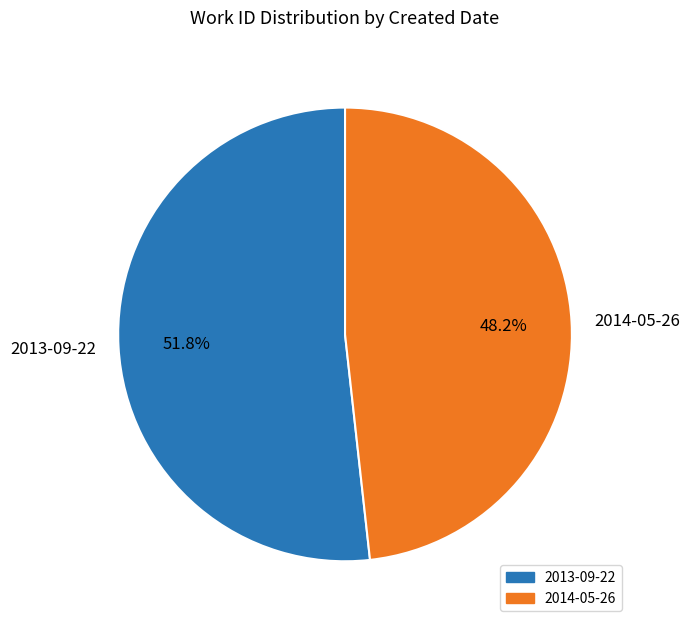

Rank the categories by value from lowest to highest.

2014-05-26, 2013-09-22